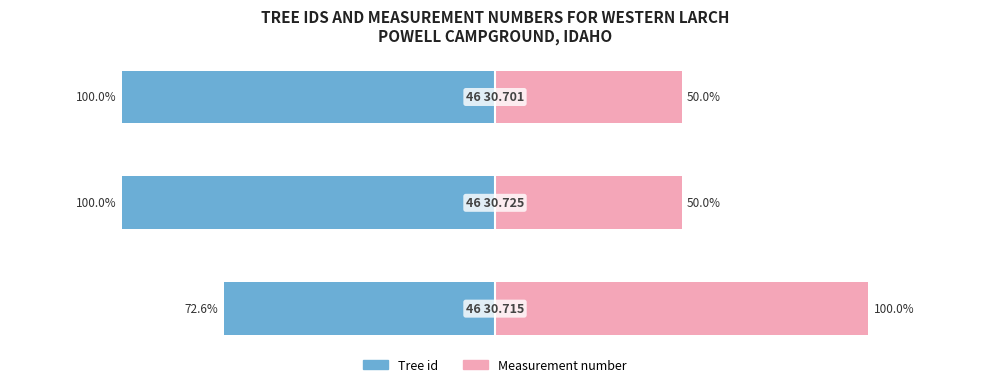

What are all the series names shown in the legend?

Tree id, Measurement number